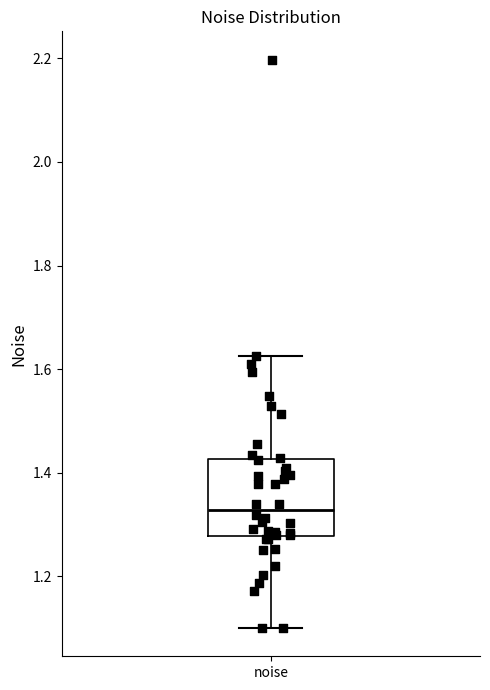

Read this box plot against the y-axis: the position of the median line, the range covered by the box, and the ends of both whiskers. The values are not printed on the chart, so give them approximately, as read against the axis.

median 1.32, box 1.28 to 1.42, whiskers 1.10 to 1.62